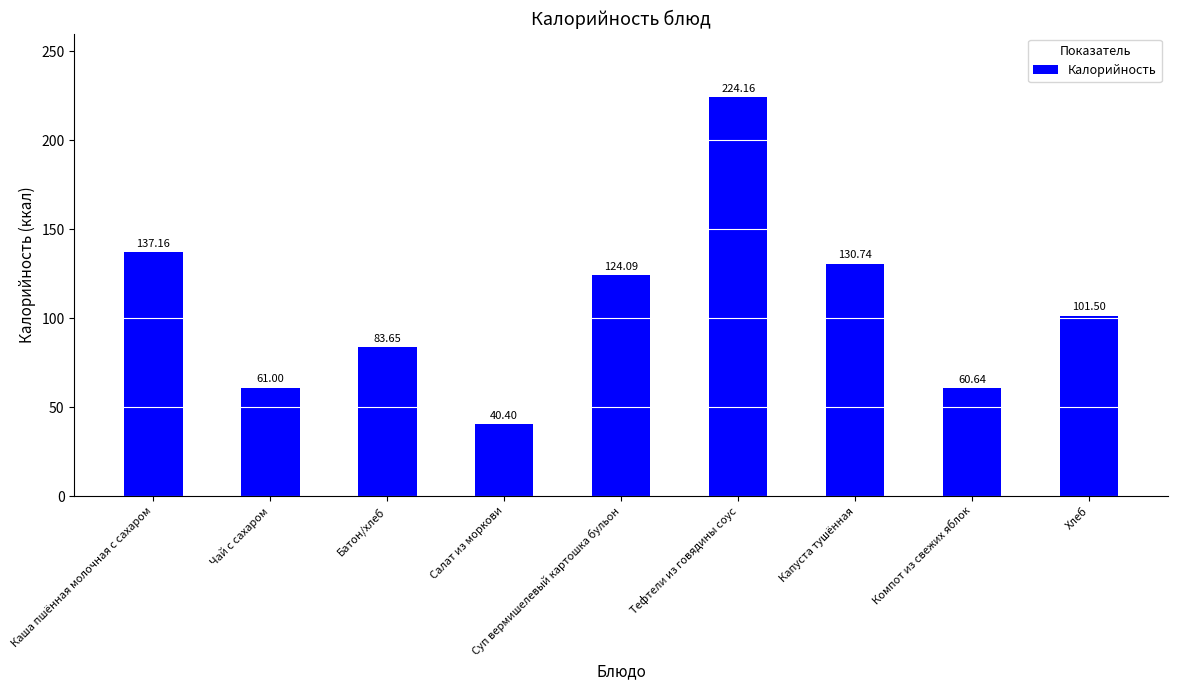

List the labels in order of value, smallest first.

Салат из моркови, Компот из свежих яблок, Чай с сахаром, Батон/хлеб, Хлеб, Суп вермишелевый картошка бульон, Капуста тушённая, Каша пшённая молочная с сахаром, Тефтели из говядины соус